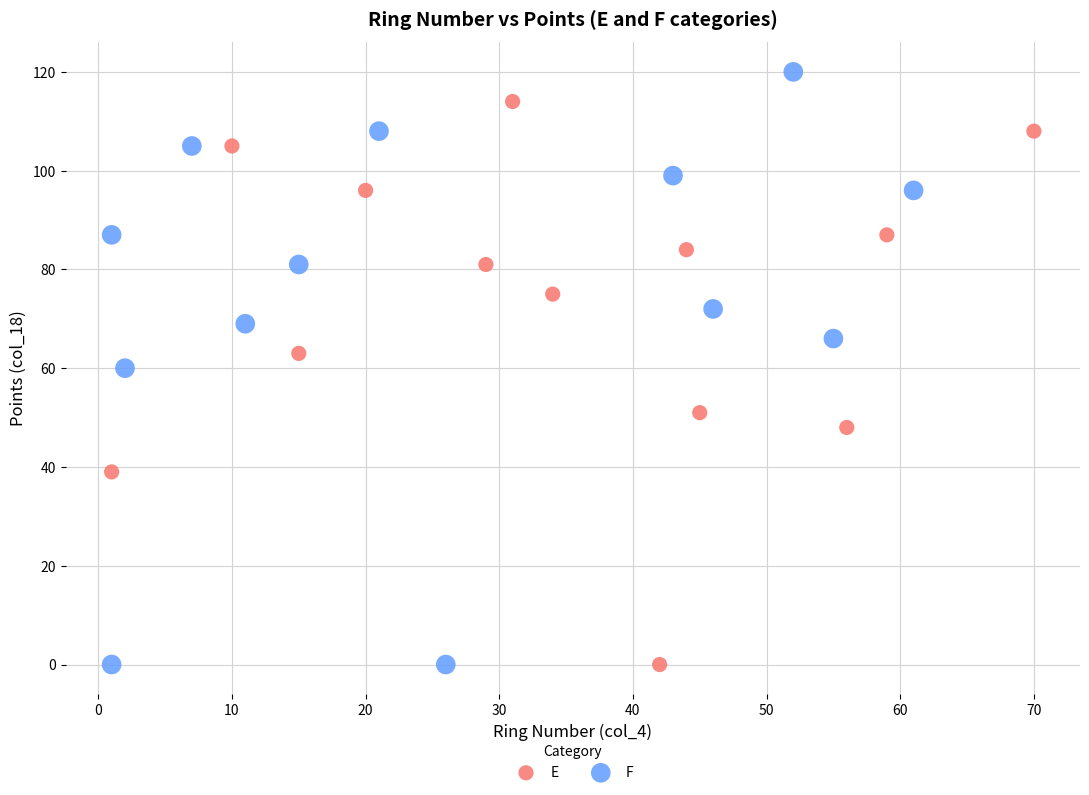

Which series has the widest spread of Y values?

F